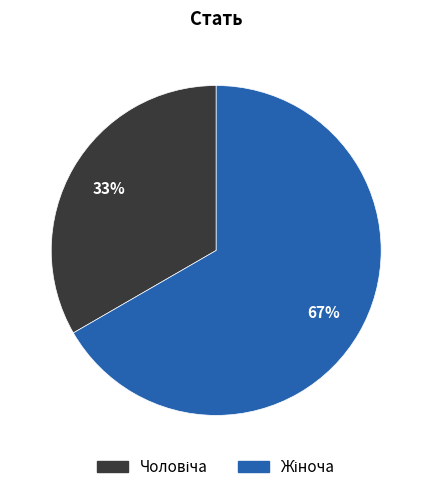

To the nearest percent, what is the average slice percentage?

50%